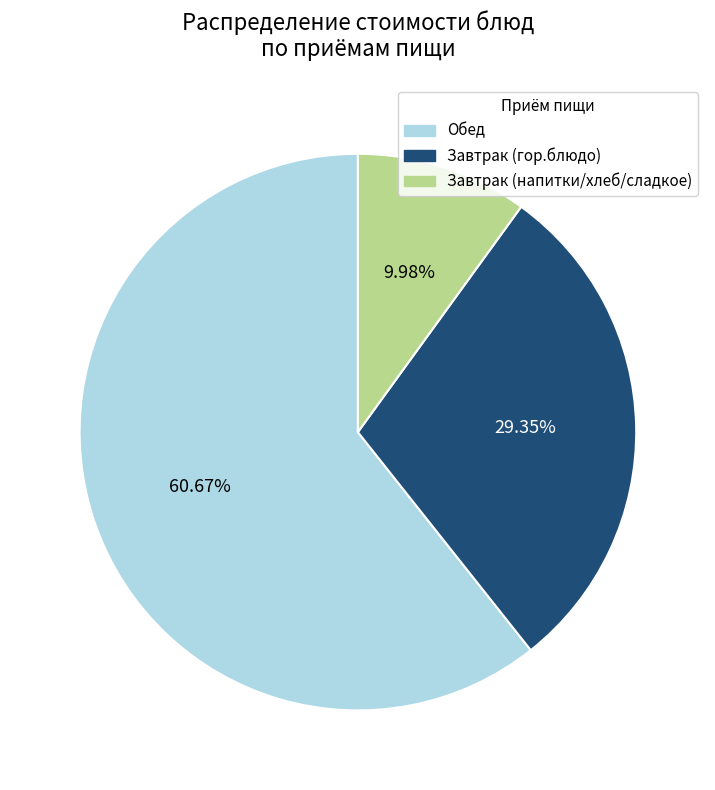

Is there a majority slice in this chart?

Yes